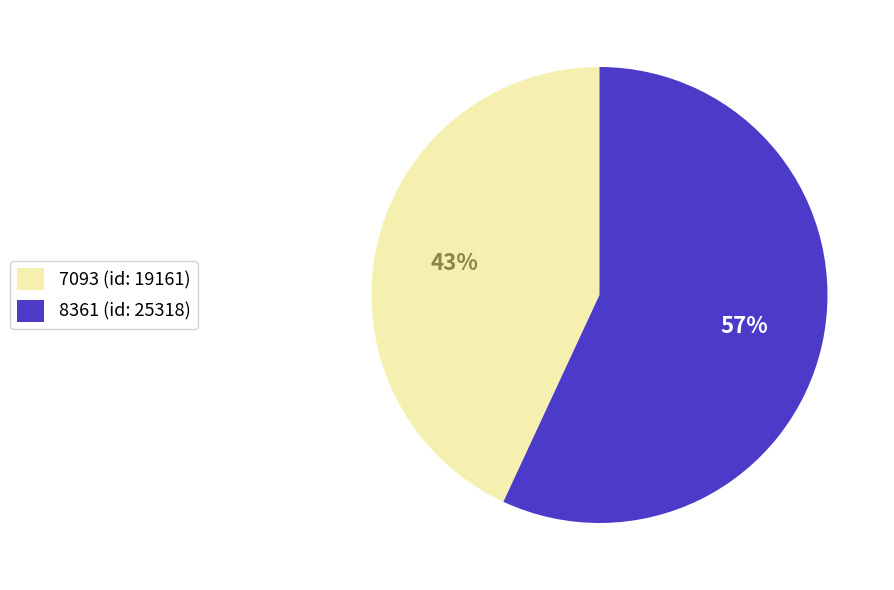

Is there any slice that represents more than half of the pie?

Yes